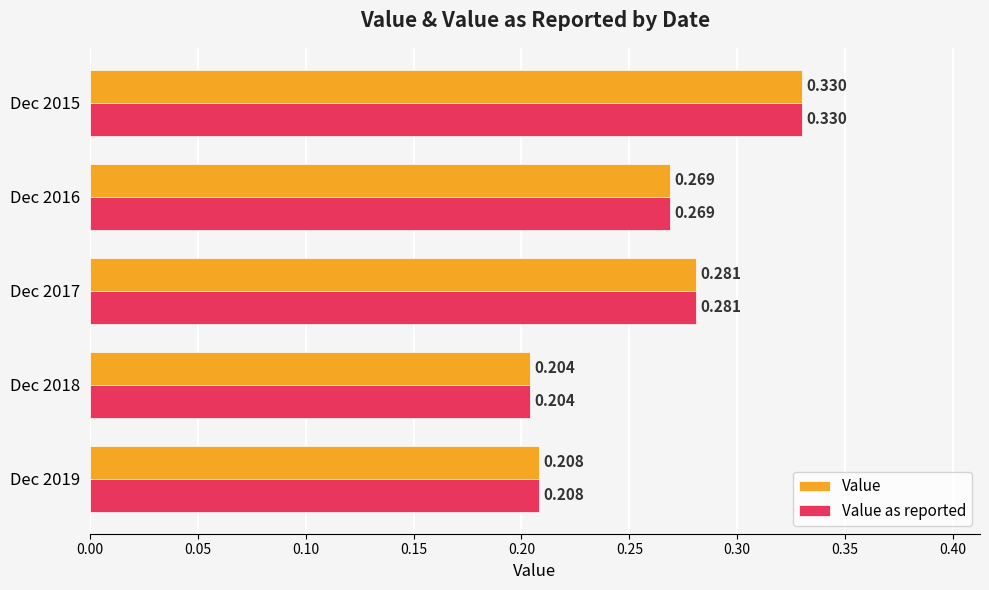

What are all the series names shown in the legend?

Value, Value as reported